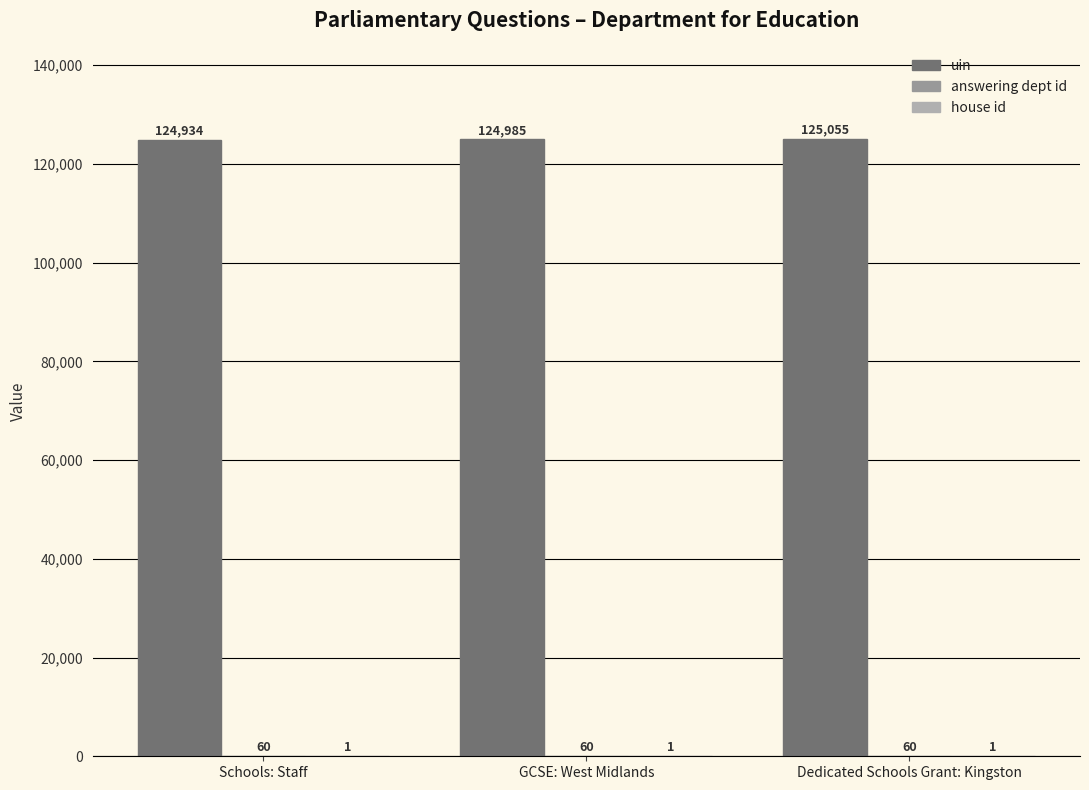

Are the bars horizontal?

No